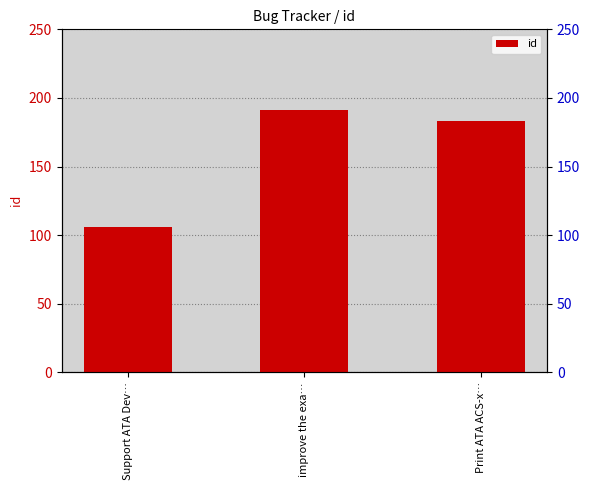

How many data points are above 183?

1